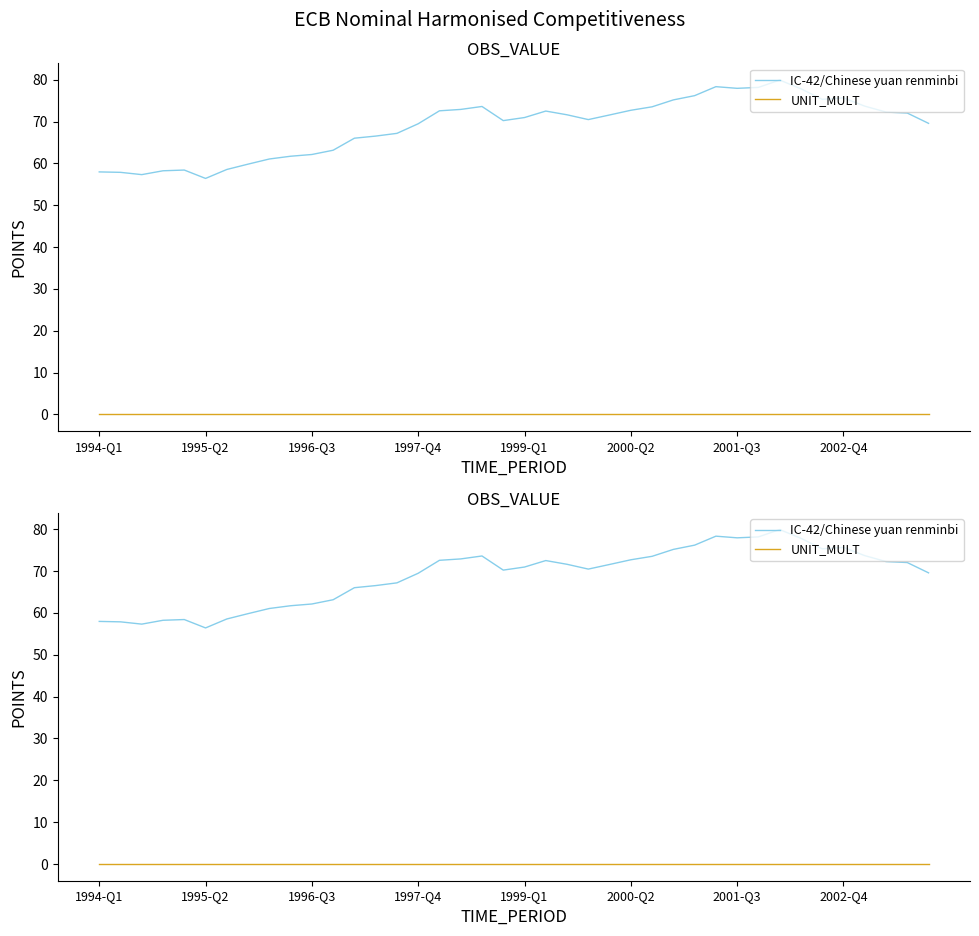

The IC-42/Chinese yuan renminbi series shows 87.3 at 1994-Q1. True or false?

False